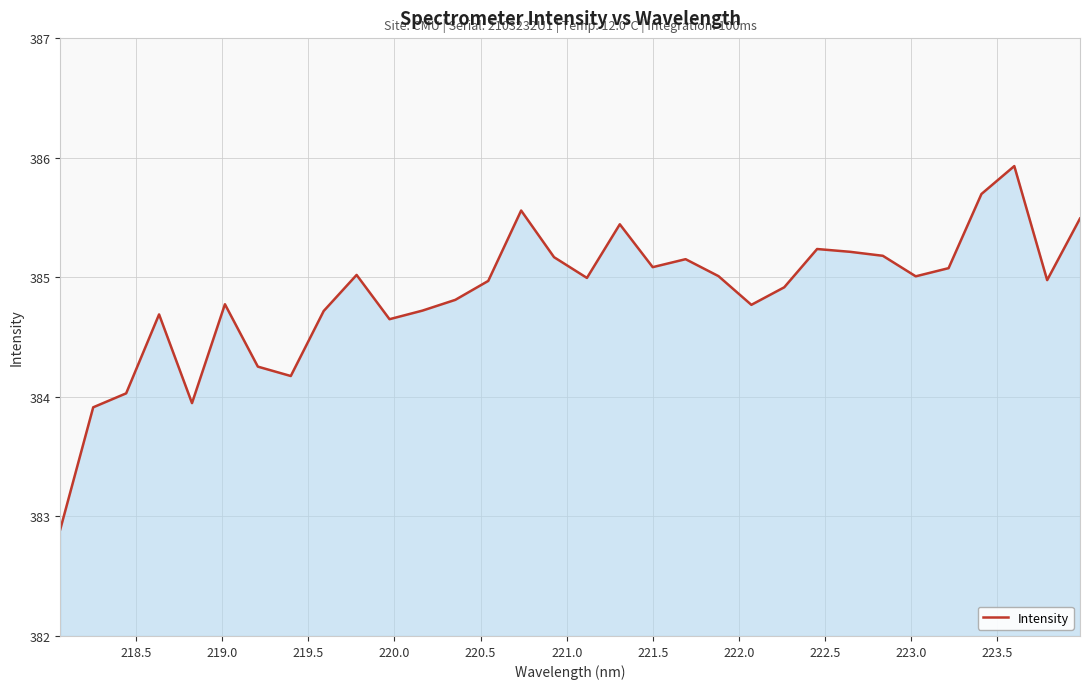

What is the greatest value displayed?

385.9